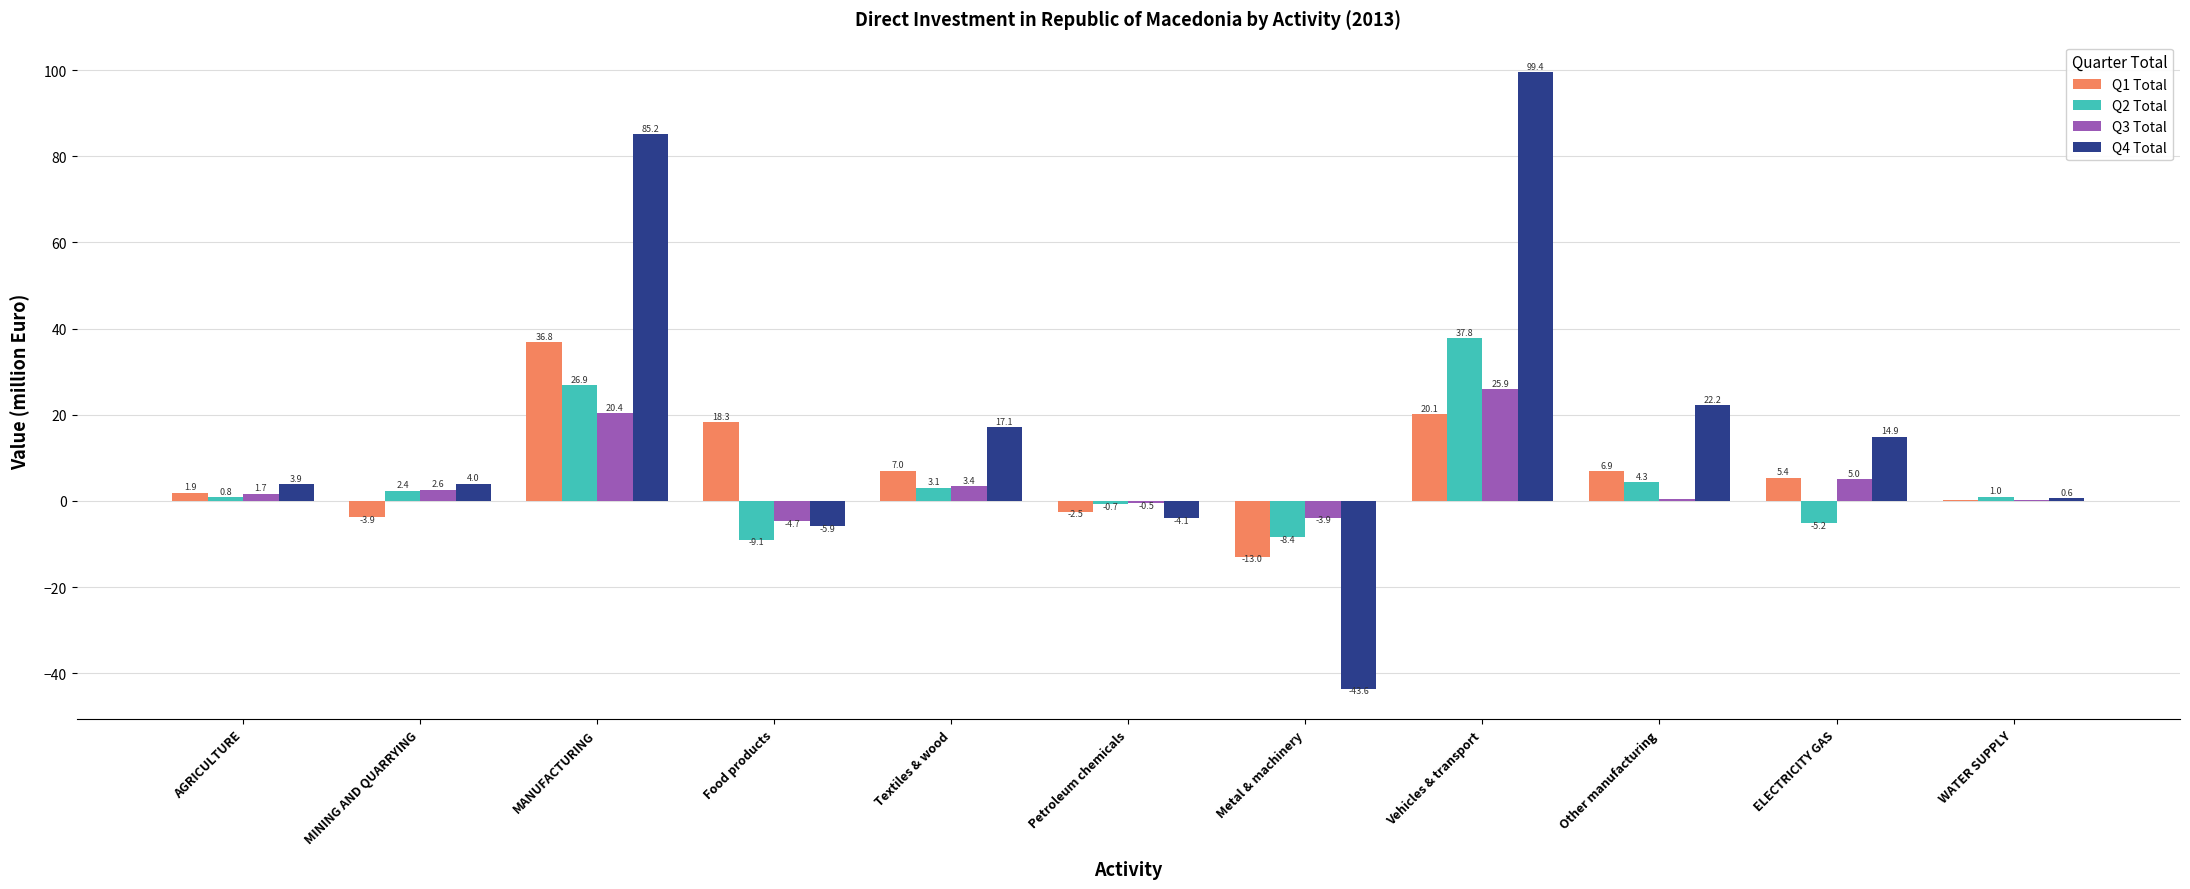

Which series has the largest total across all categories?

Q4 Total